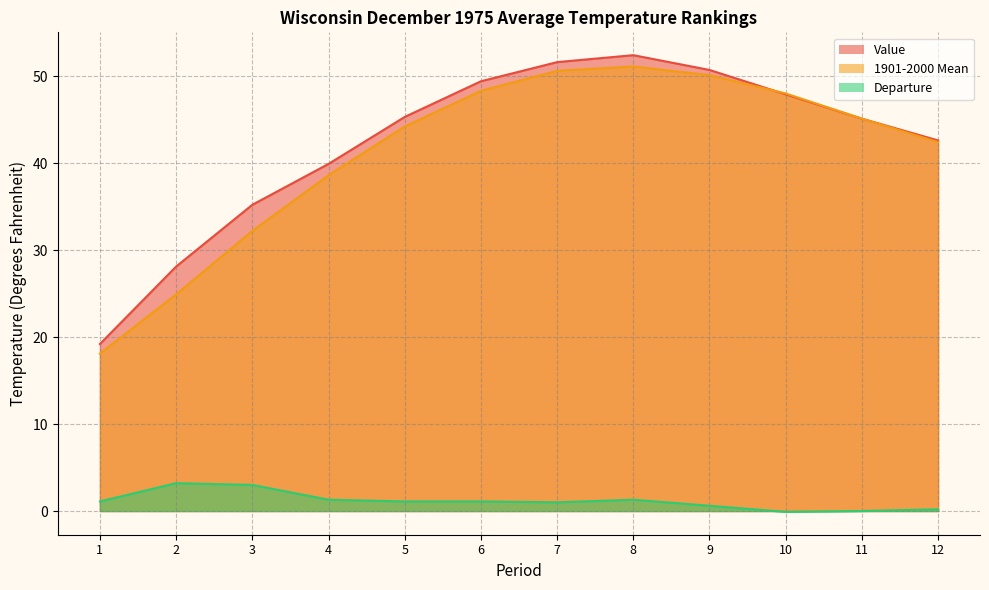

What is the average value of the Departure series?

1.2